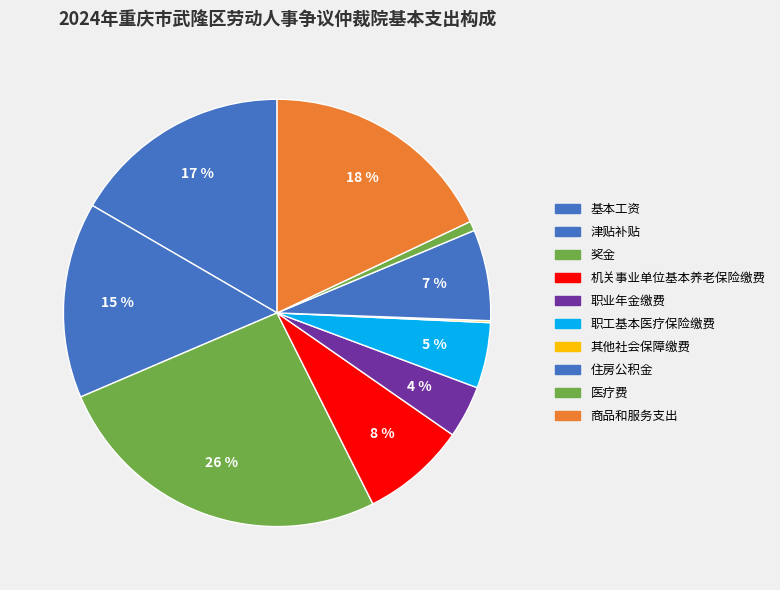

True or false: 奖金 accounts for 38% of the total.

False